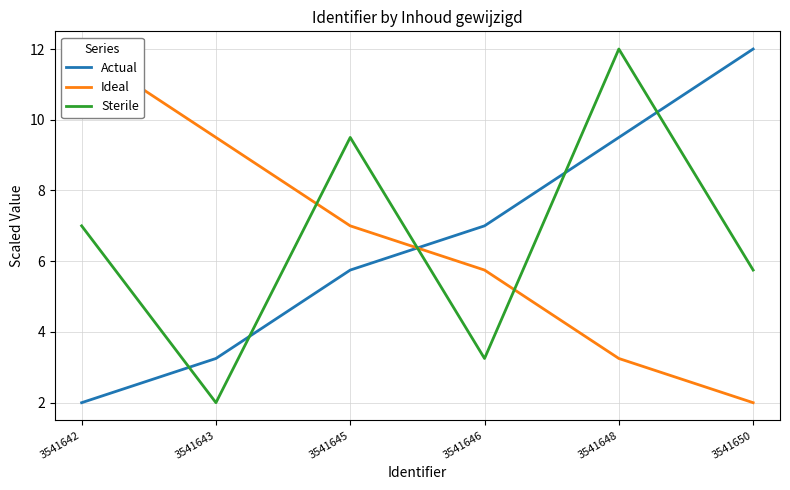

What is the total value across all series at 3541646?

16.0